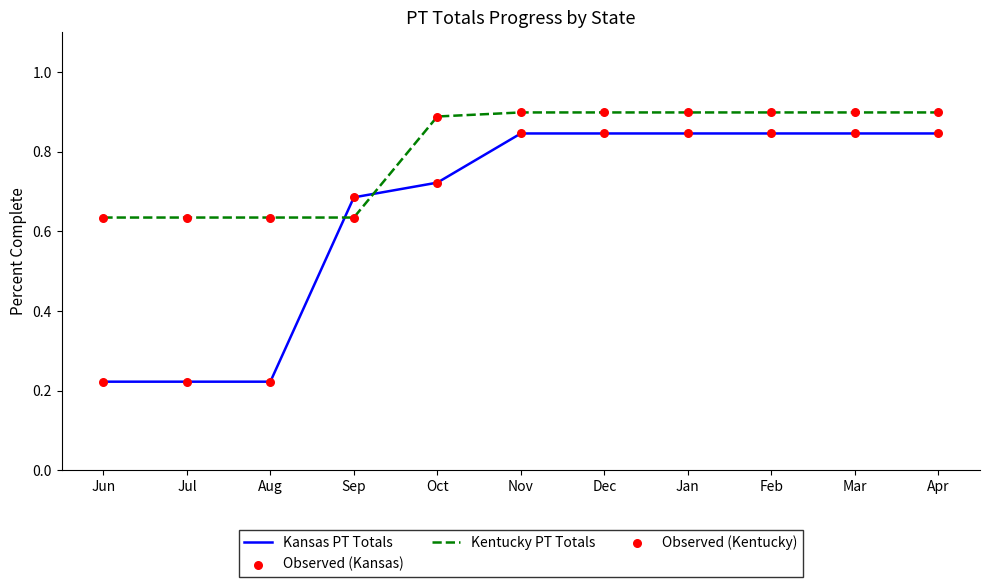

What is the total value across all series at Oct?

1.6